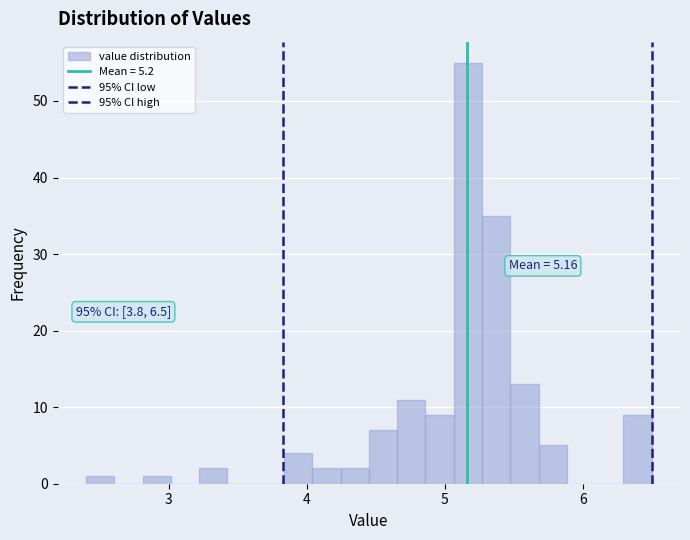

Around what value on the x-axis is the tallest bar? Give the approximate position of its centre, as read against the axis.

5.2